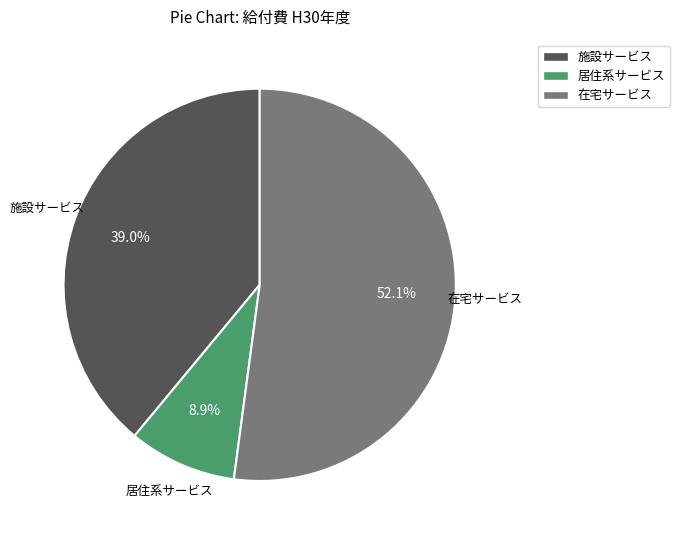

What is the total percentage of 施設サービス and 在宅サービス?

91.1%